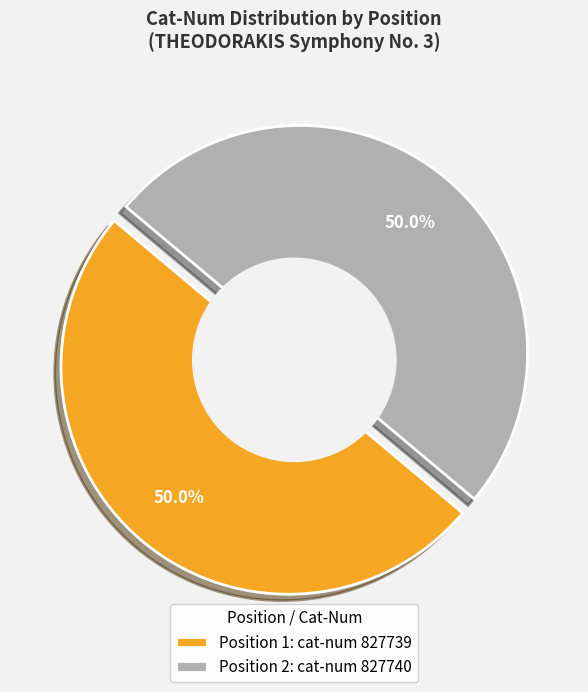

Do 1 and 2 together represent more than half of the pie?

Yes